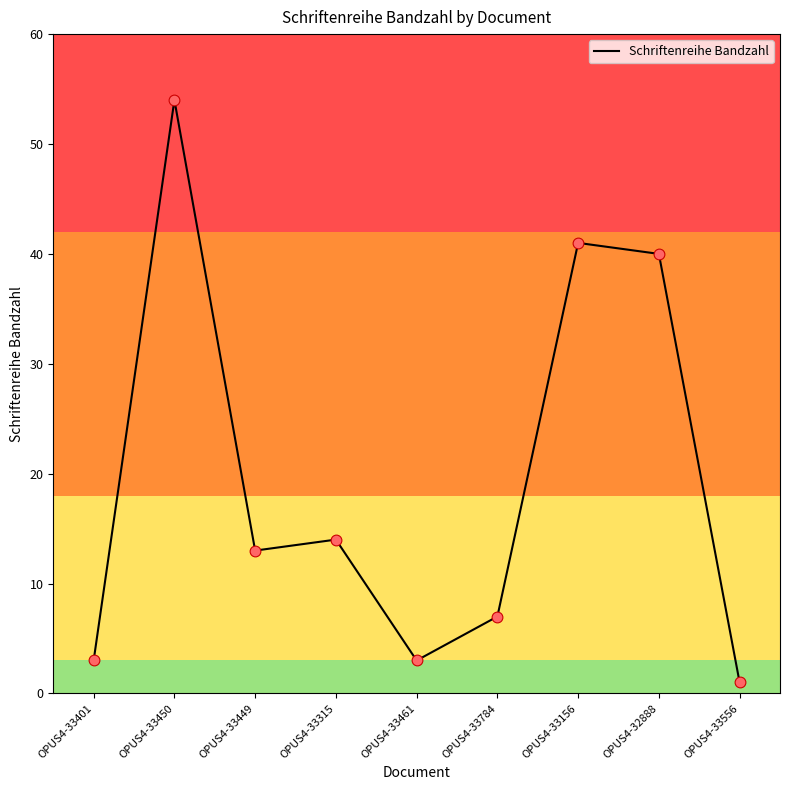

Approximately how many times larger is the value at OPUS4-32888 compared to OPUS4-33449?

3.1